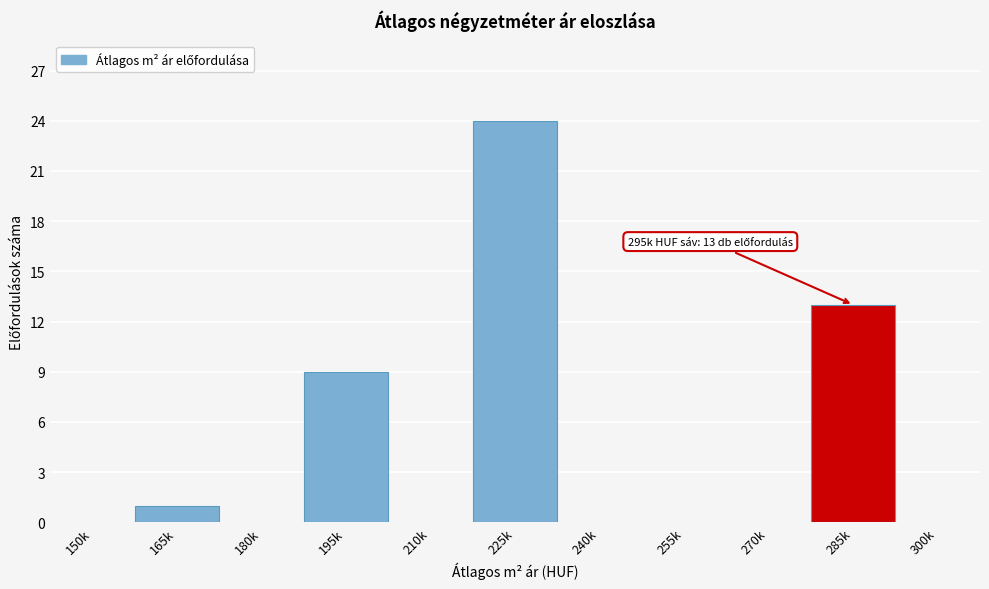

Reading left to right, transcribe all the data shown in this chart.

150k=0	165k=1	180k=0	195k=9	210k=0	225k=24	240k=0	255k=0	270k=0	285k=13	300k=0